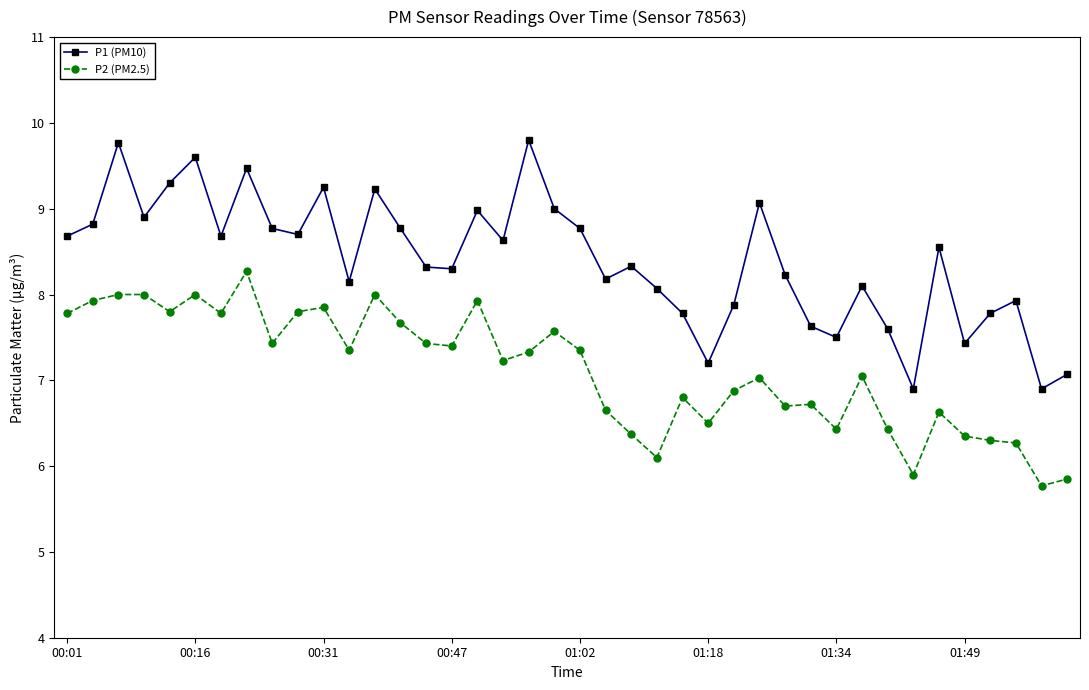

What is the value of the P1 (PM10) point at the 10th from the left?

8.7